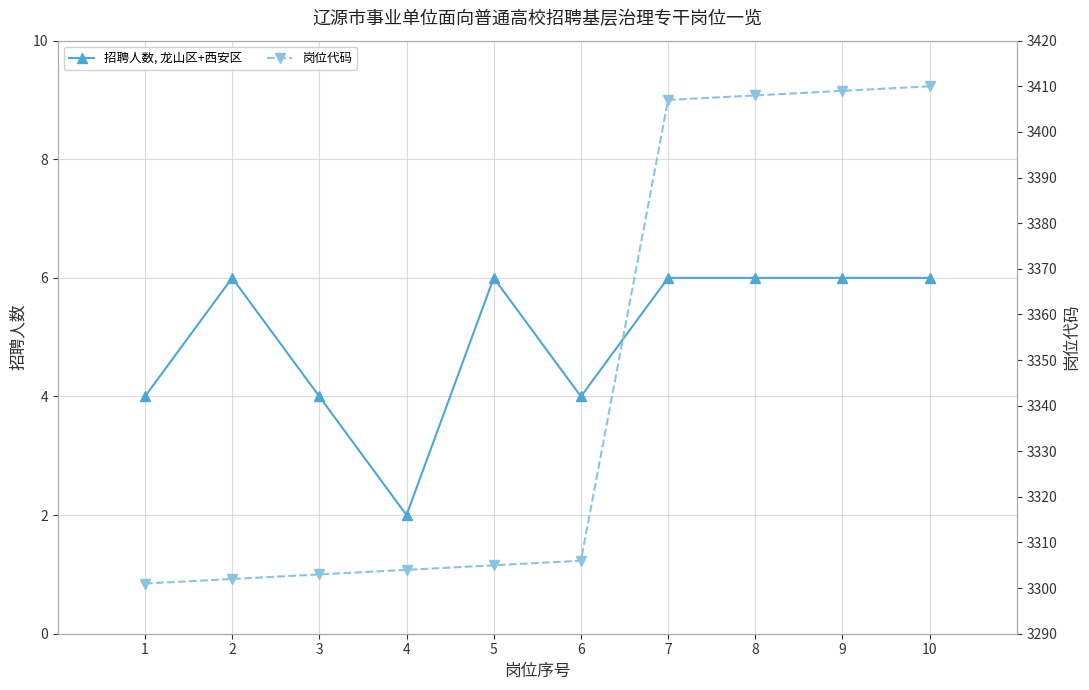

The value of 岗位代码 at 6 is 3306. True or false?

True